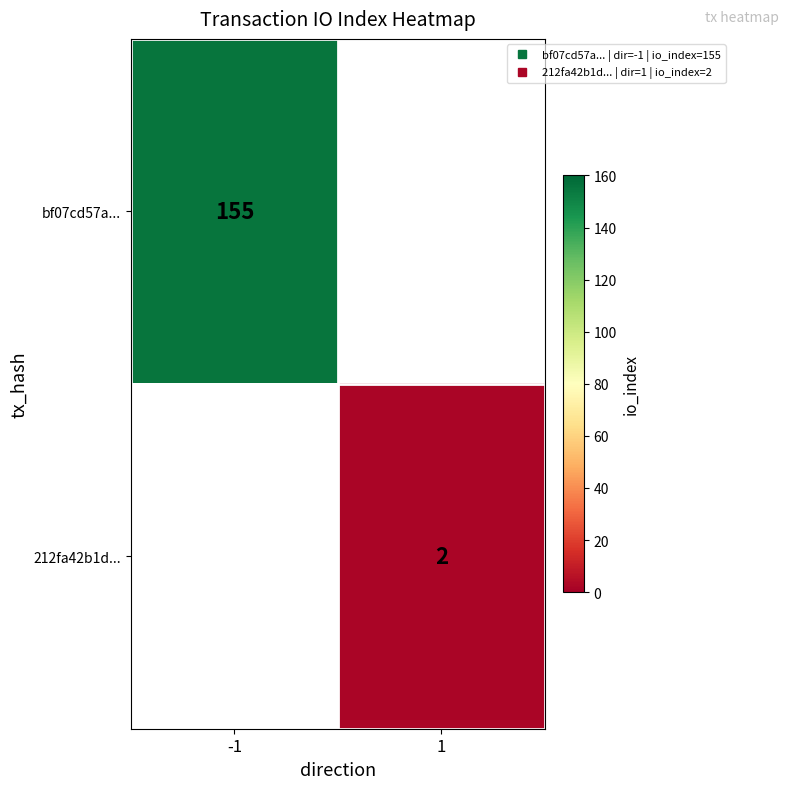

What is the minimum value shown in the chart?

2.0